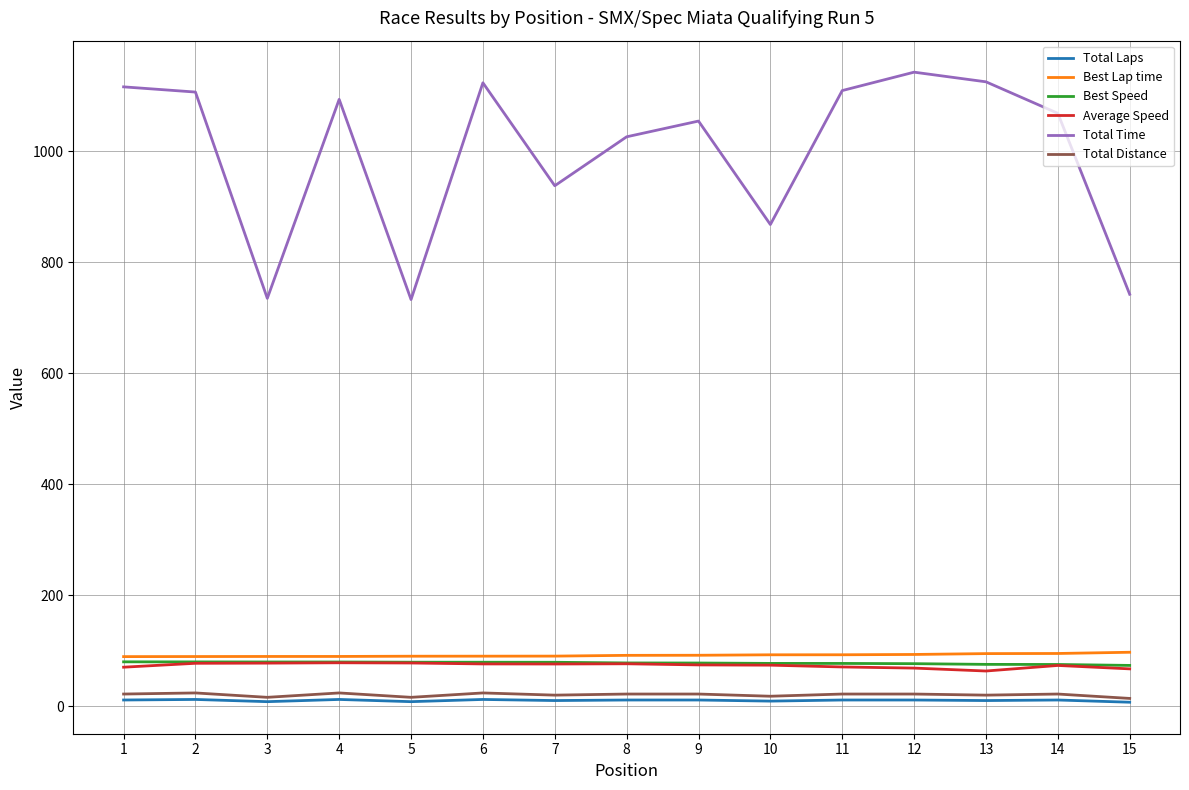

Which series has the largest total across all categories?

Total Time